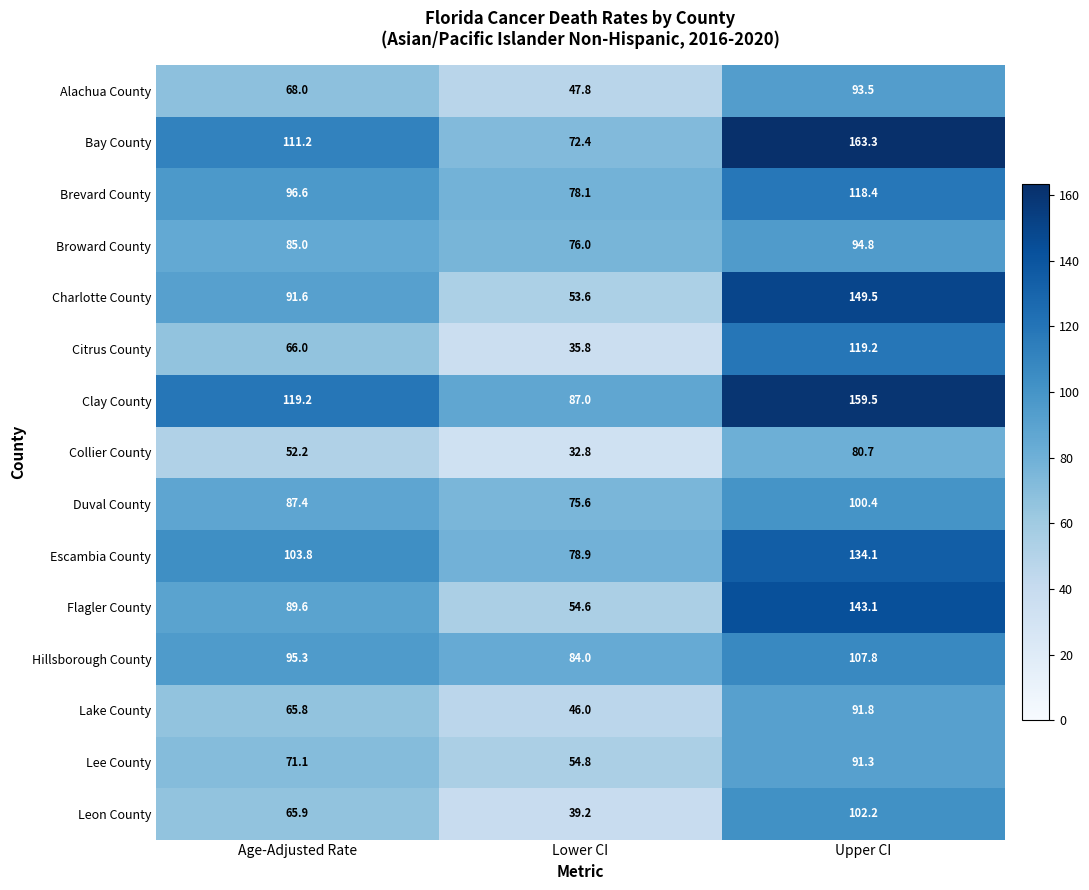

Where does the Leon County series first go above 65?

Age-Adjusted Rate